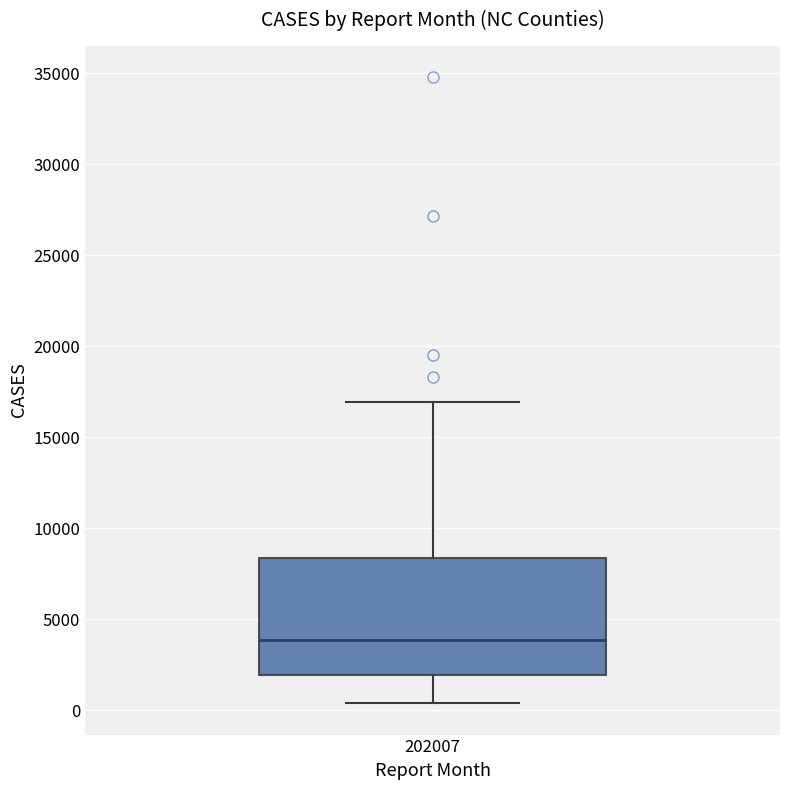

Where does the median line of the box at x = 202007 sit on the y-axis? The values are not printed on the chart, so give them approximately, as read against the axis.

4000